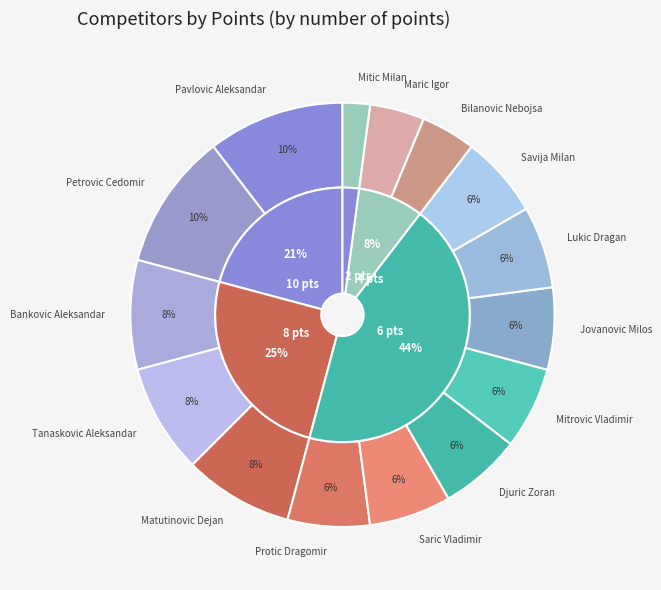

Does Saric Vladimir represent more than half of the total?

No